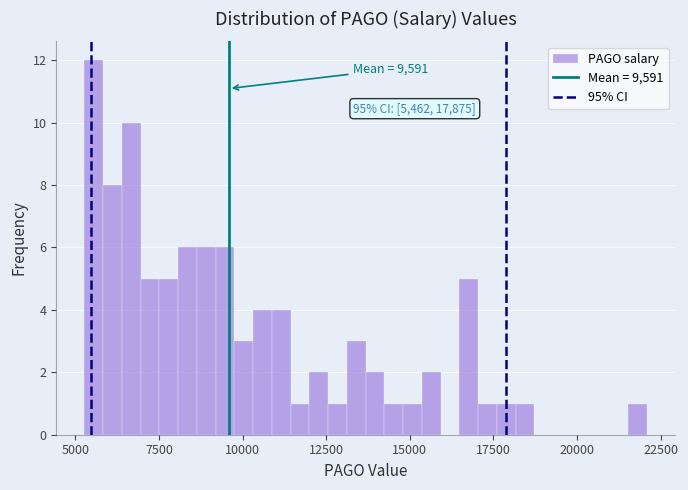

Read against the x-axis, roughly where is the centre of the tallest bar?

5500